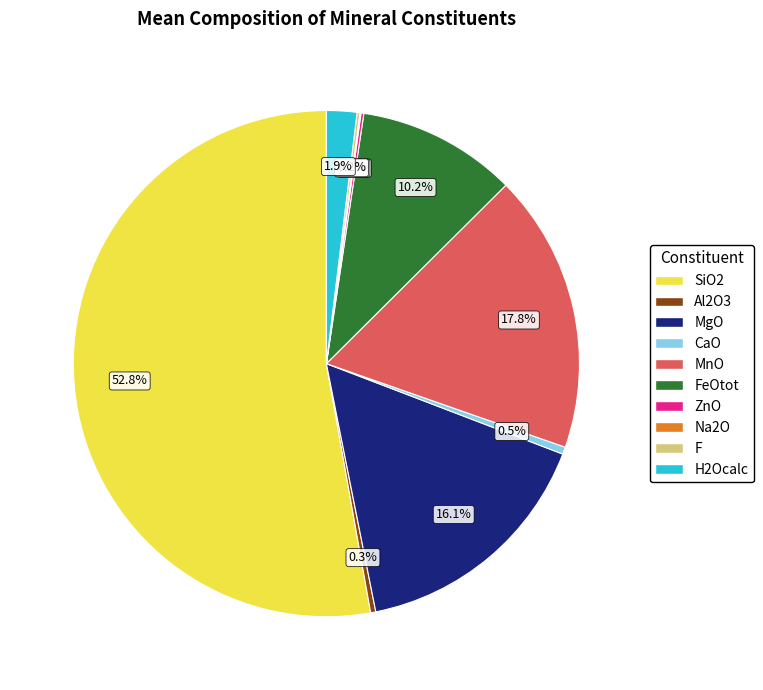

Is there a majority slice in this chart?

Yes